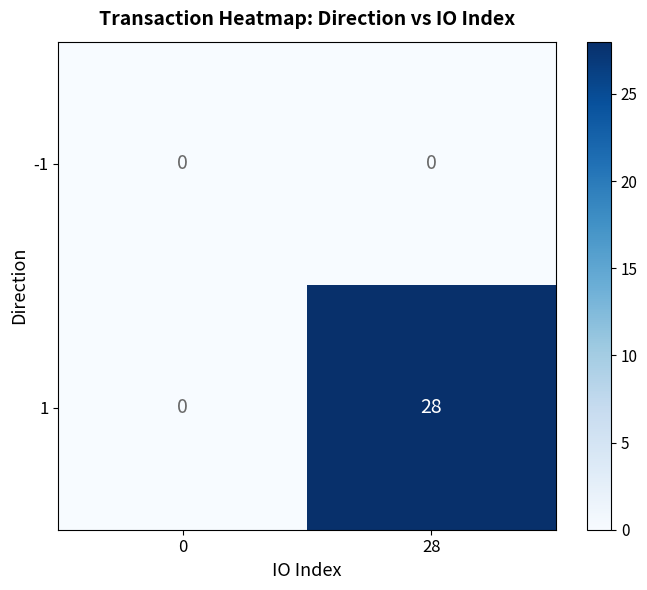

At which category is the sum across all series the highest?

28